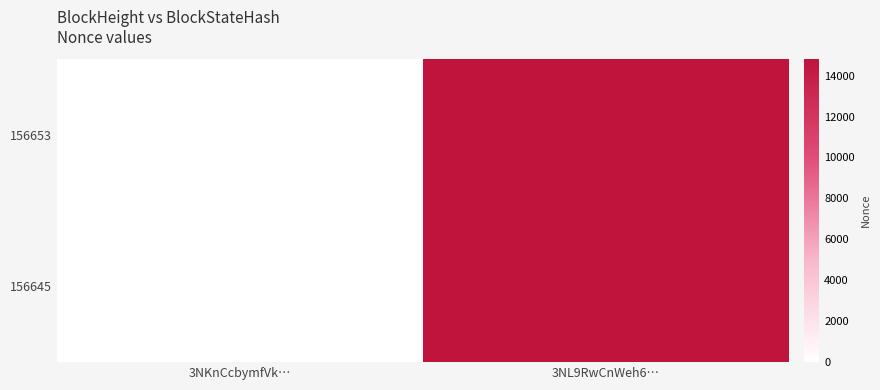

Which has a higher value, 3NL9RwCnWeh6… or 3NKnCcbymfVk…?

3NL9RwCnWeh6…